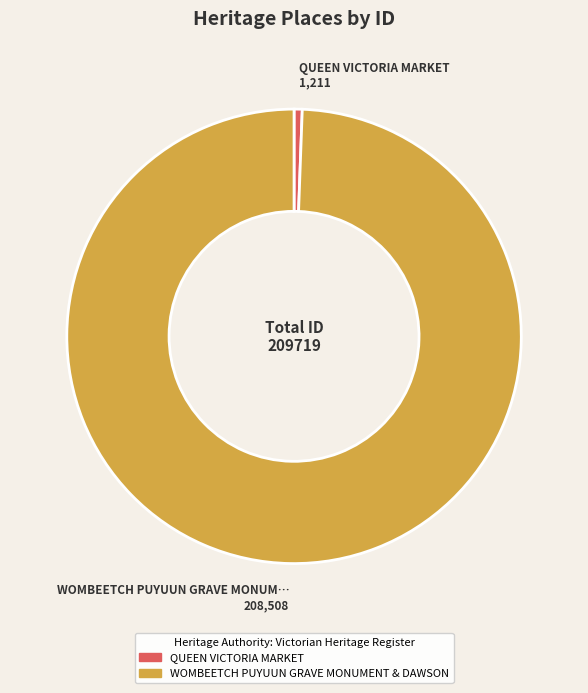

Which category has the smallest portion of the pie?

QUEEN VICTORIA MARKET